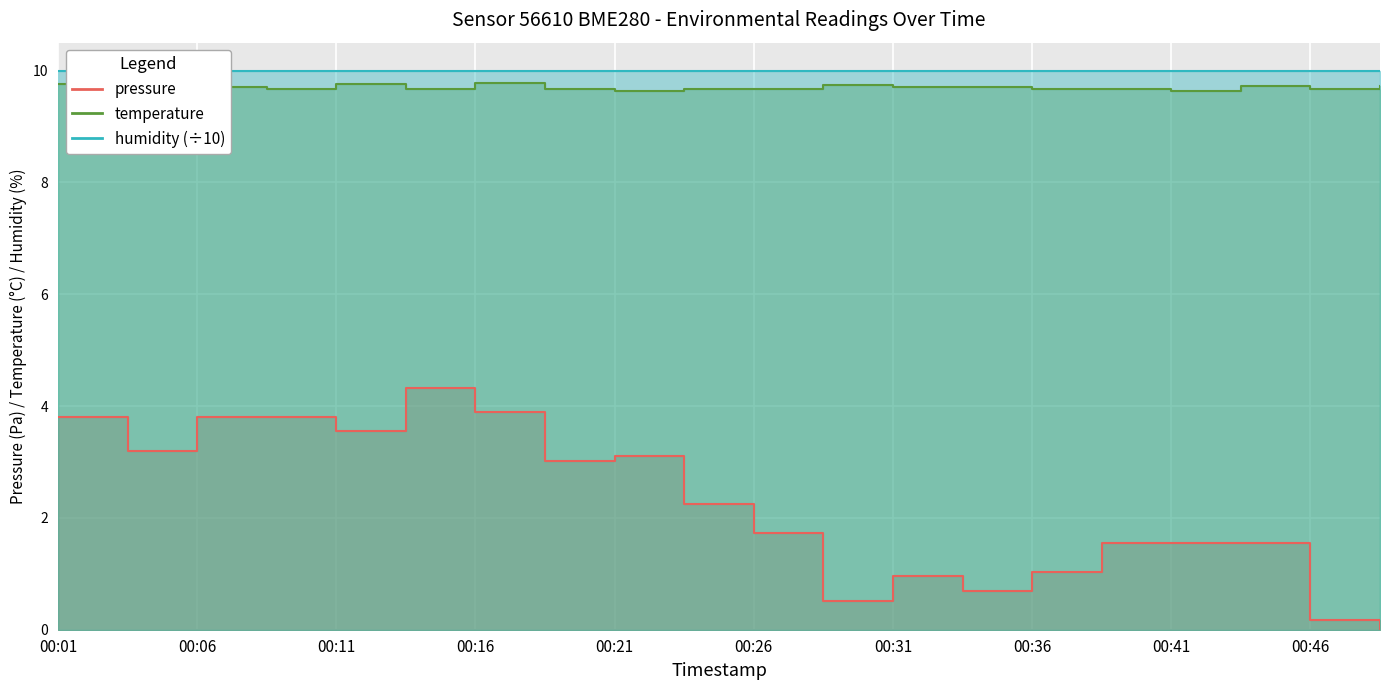

True or false: temperature has a value of 9.7 at 00:44.

True